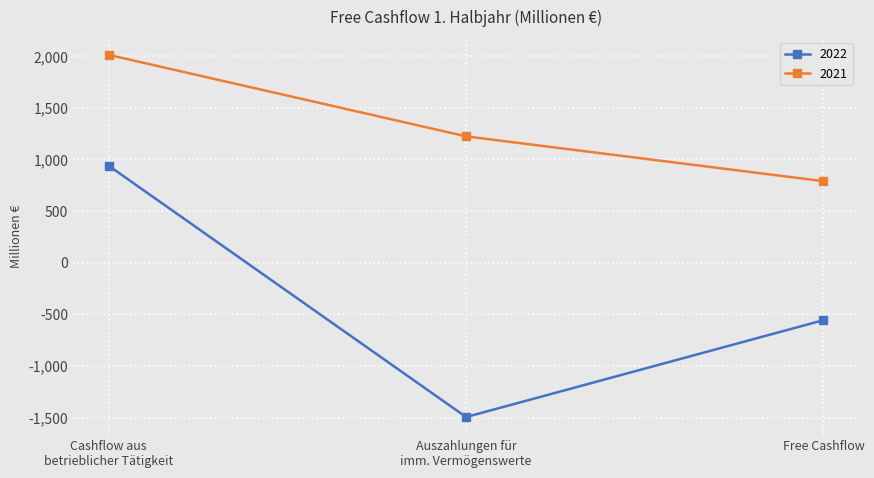

At which category is the sum across all series the highest?

Cashflow aus
betrieblicher Tätigkeit